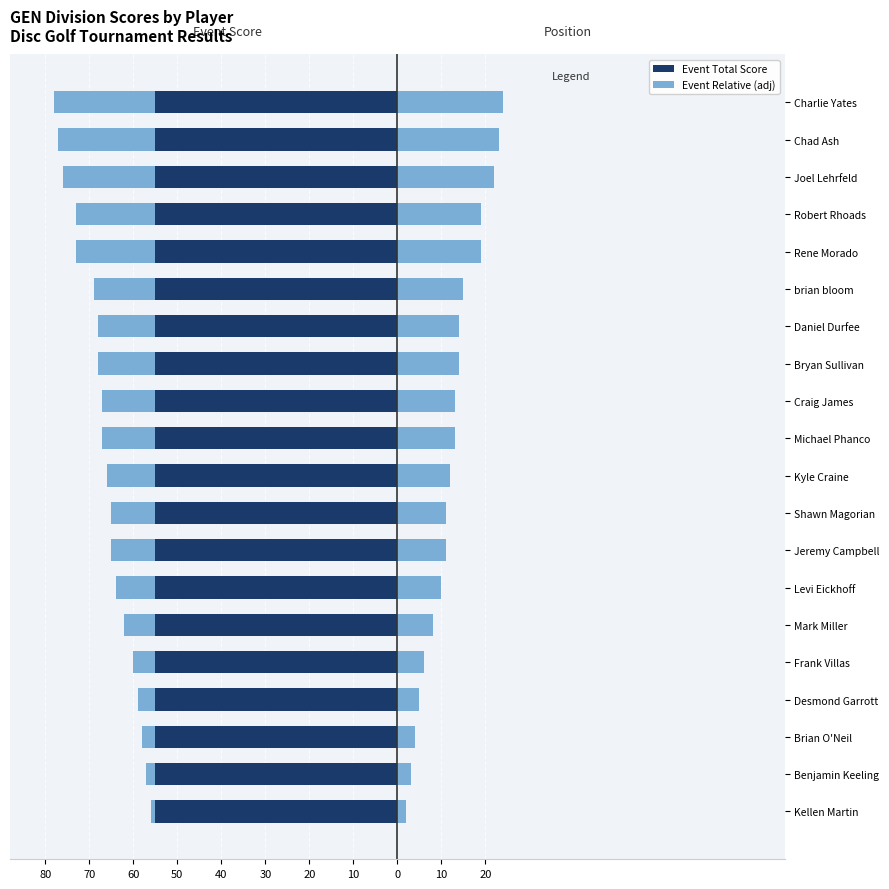

Is the value of Relative Score (right) at Jeremy Campbell greater than the value of Event Relative Score at Joel Lehrfeld?

Yes